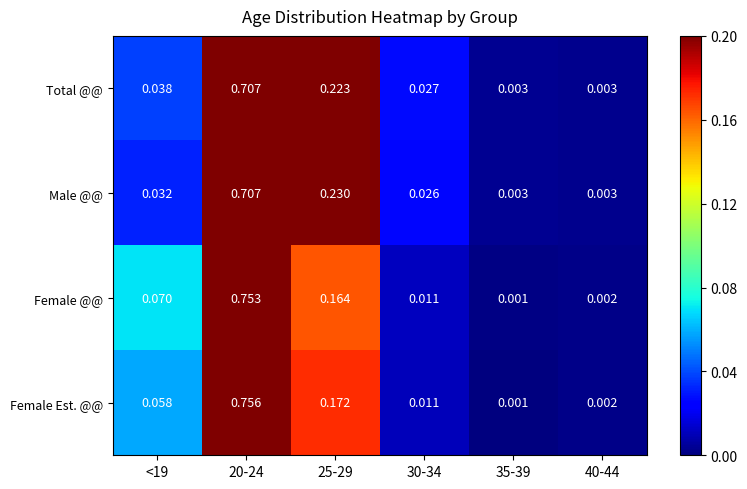

Is the value of Total @@ at 30-34 greater than the value of Female Est. @@ at 40-44?

Yes